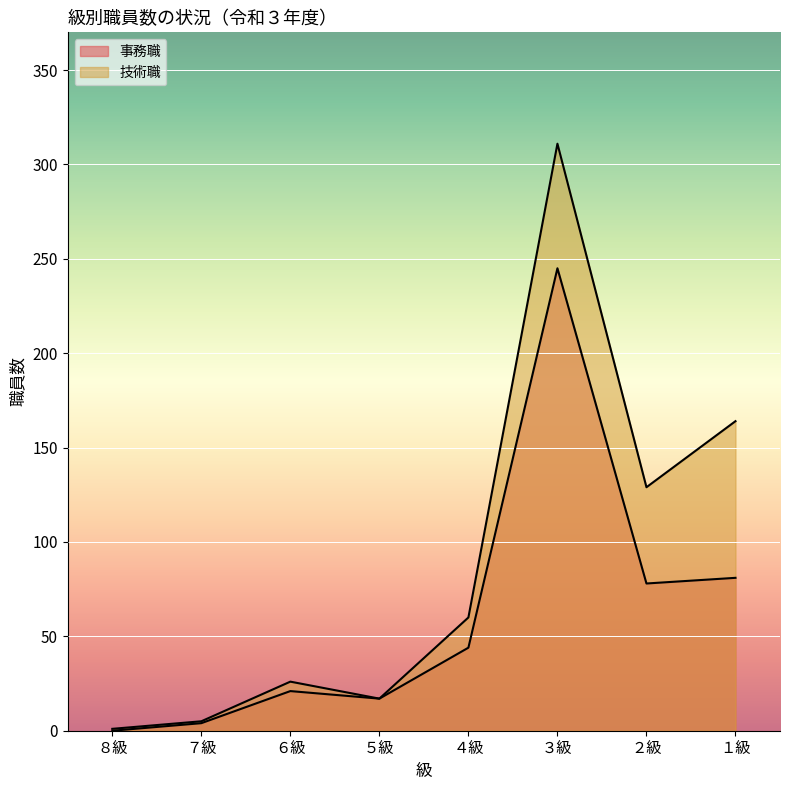

How many values in the 事務職 series are below 44?

4